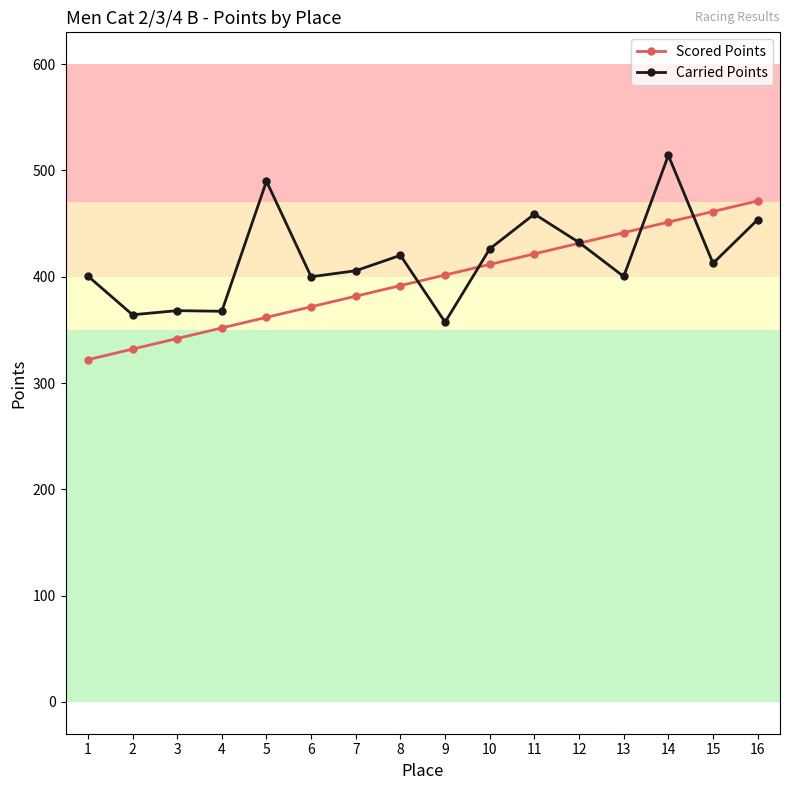

At which label does Carried Points reach its peak?

14